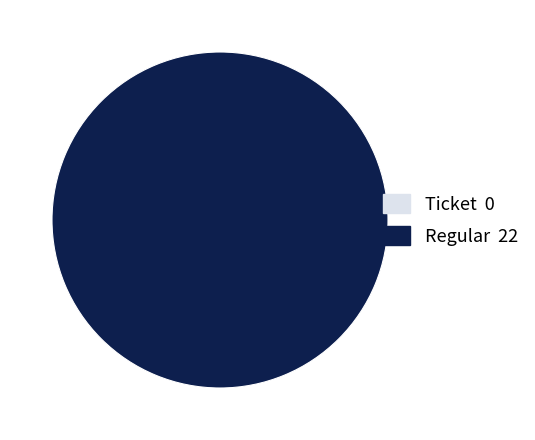

To the nearest percent, what percentage of the pie is Regular?

100%